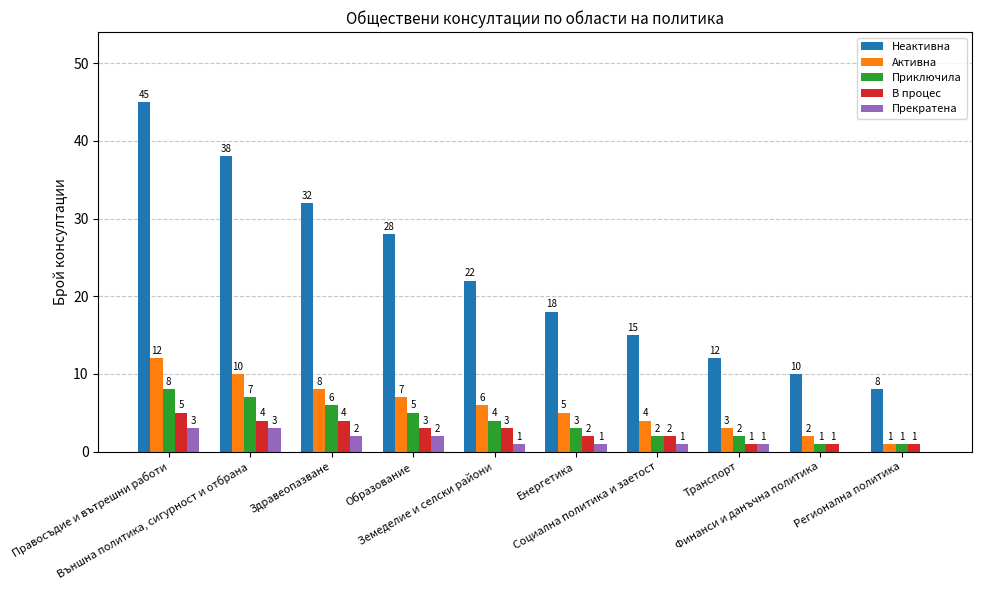

Which series has the largest total across all categories?

Неактивна